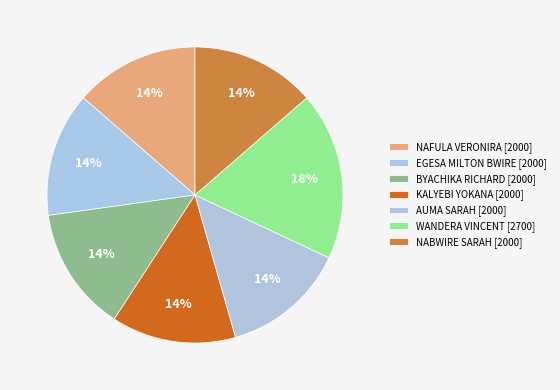

How many slices are in this pie chart?

7